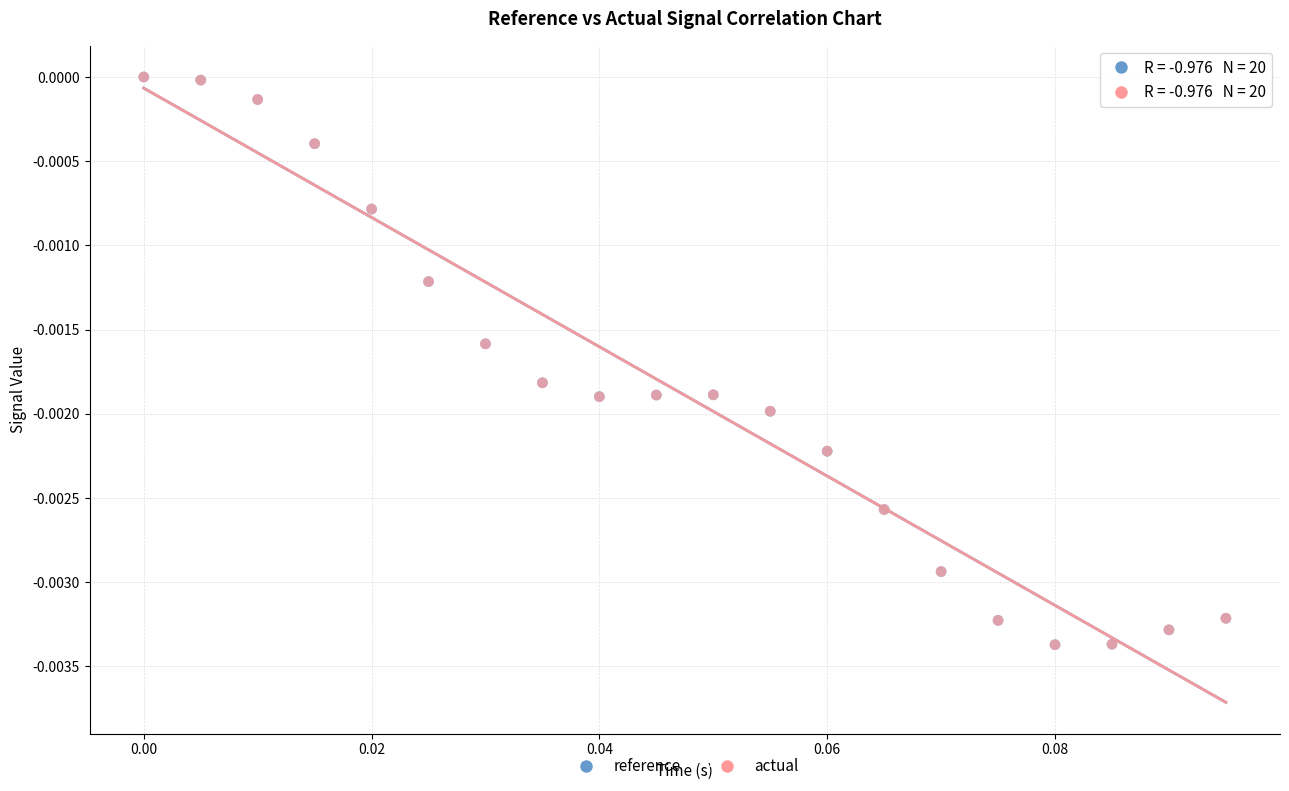

Which series has the widest spread of Y values?

actual